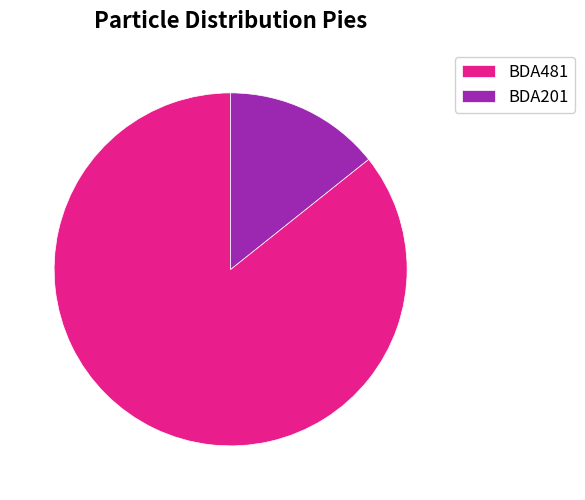

What is the largest slice in the pie chart?

BDA481